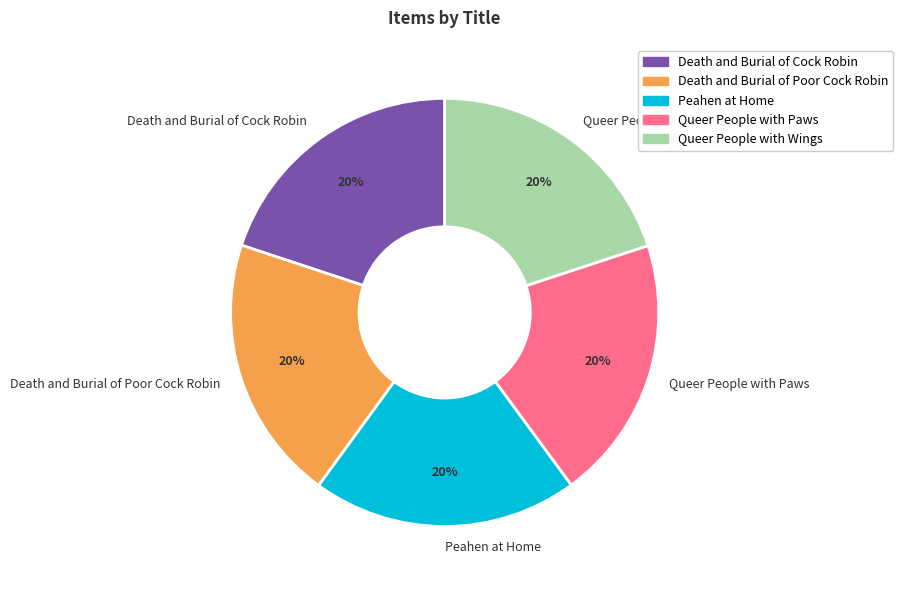

Does Death and Burial of Cock Robin represent more than half of the total?

No